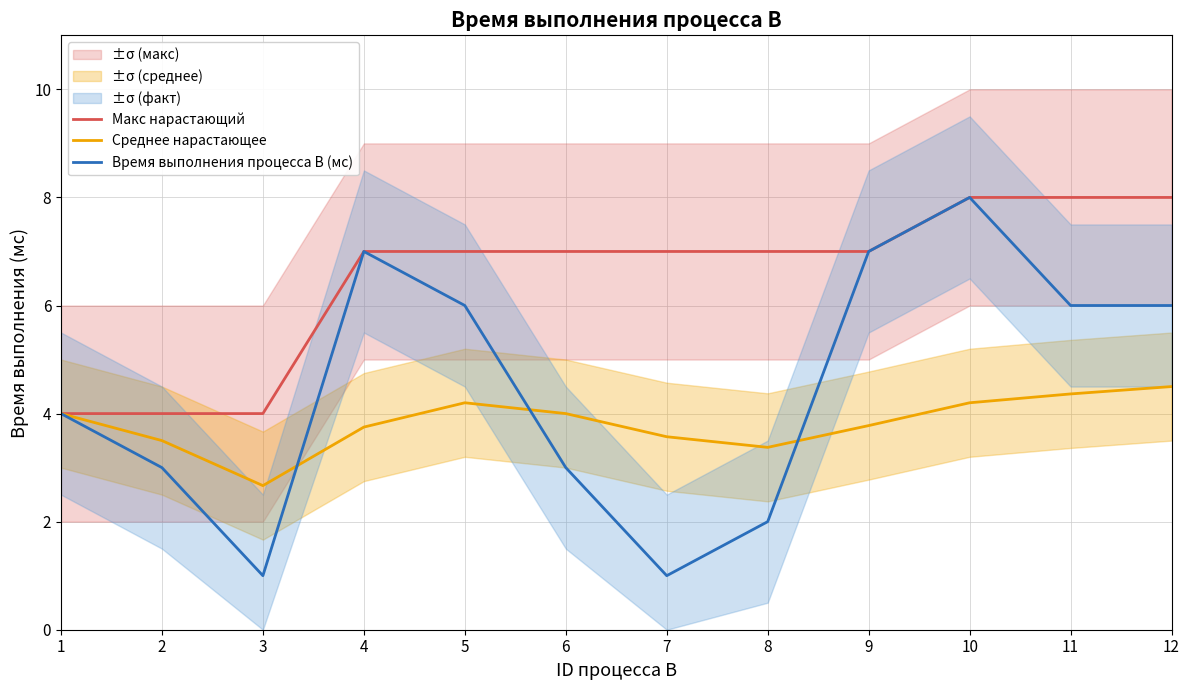

How many data points in Время выполнения процесса B (мс) are above 6?

3